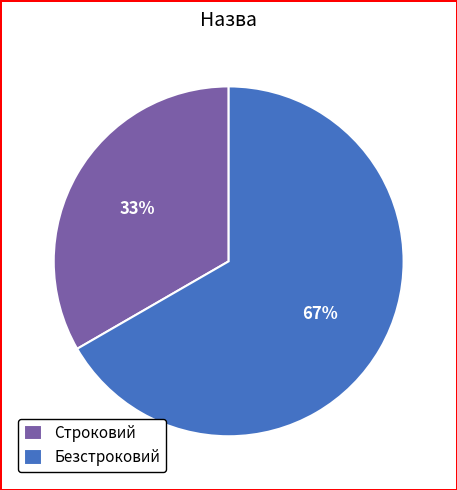

True or false: Безстроковий accounts for 54% of the total.

False